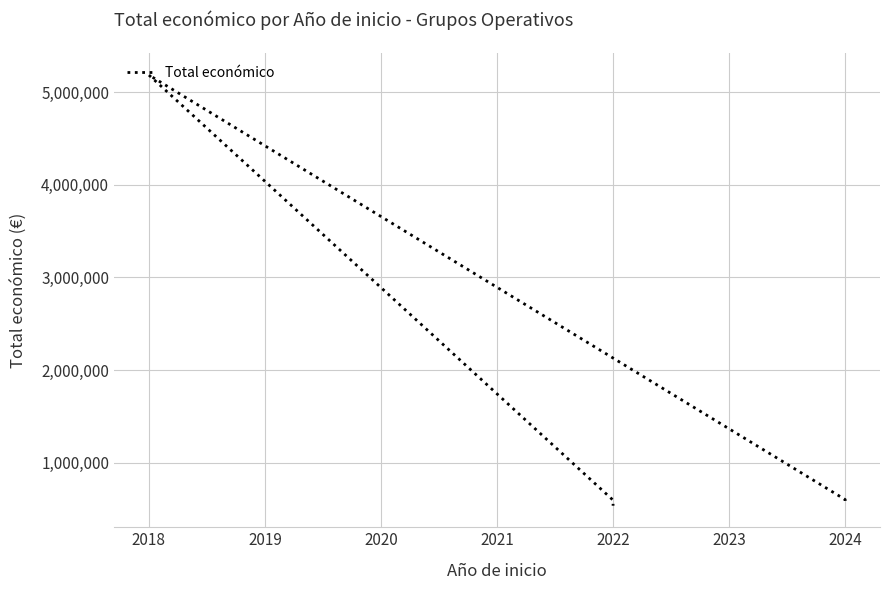

What is the value of the 4th point from the left?

593713